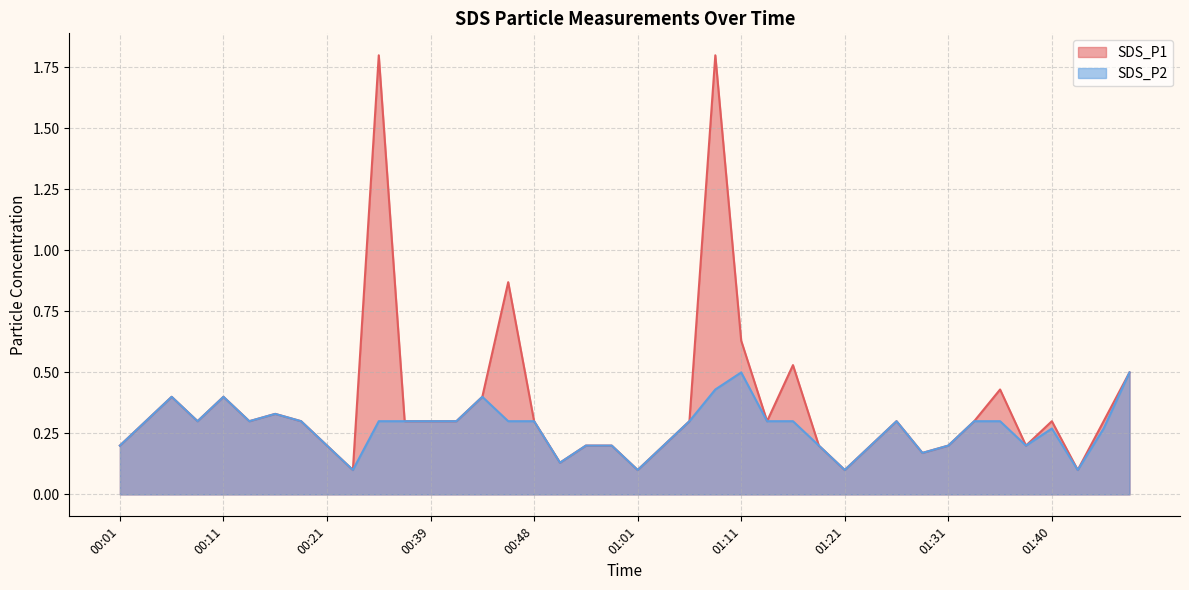

What is the label of the 22nd point from the right?

00:53